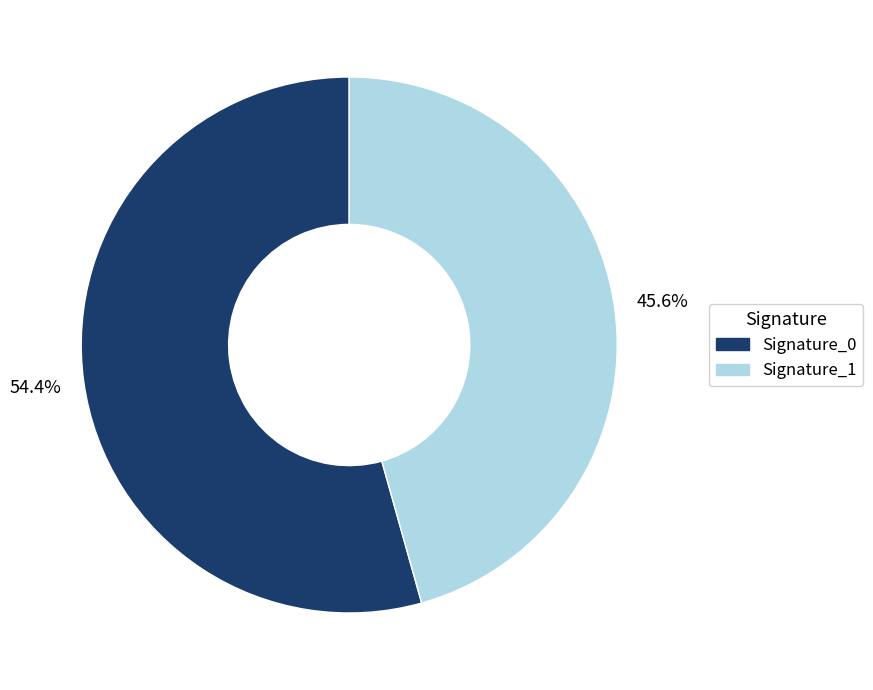

Rank the categories by value from lowest to highest.

Signature_1, Signature_0